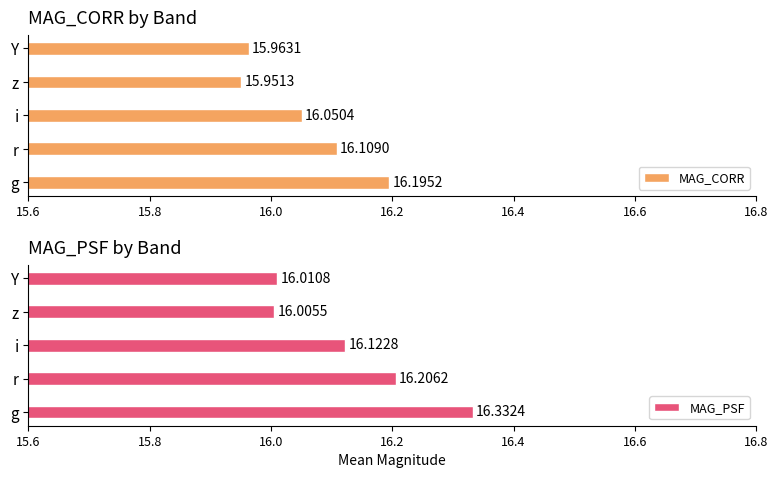

Which category has the lowest value in the MAG_CORR series?

z